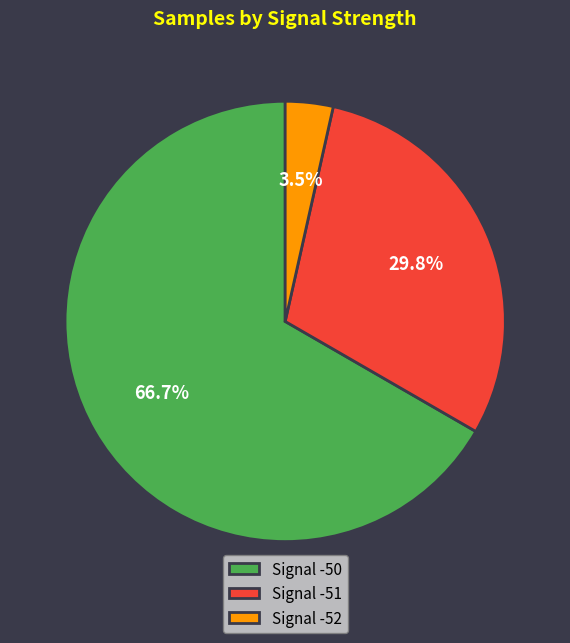

How many segments does this pie chart have?

3